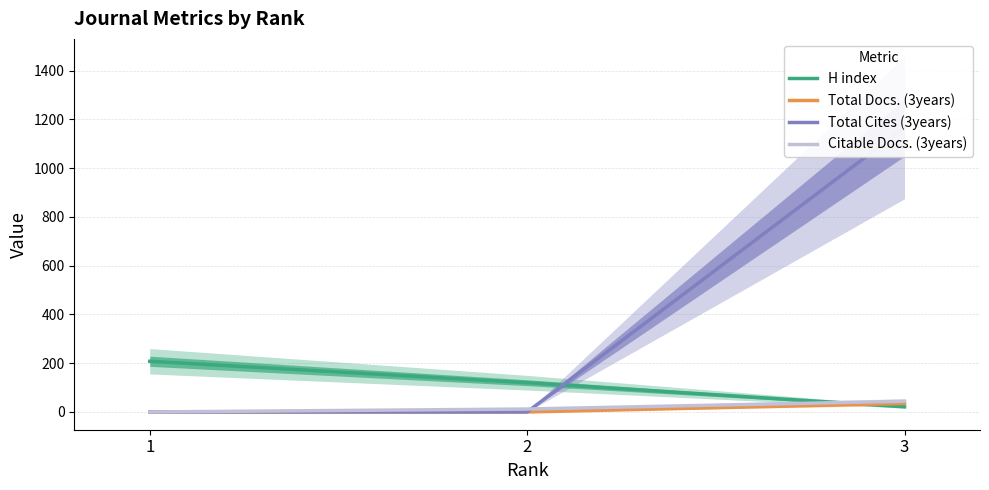

What is the spread (max minus min) of values at 1?

208